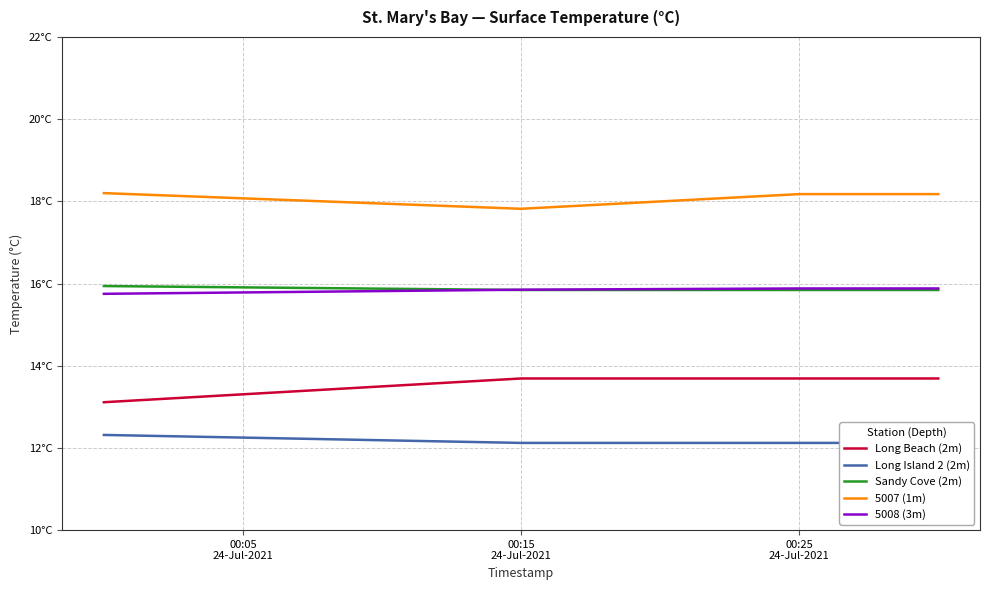

What are all the series names shown in the legend?

Long Beach (2m), Long Island 2 (2m), Sandy Cove (2m), 5007 (1m), 5008 (3m)